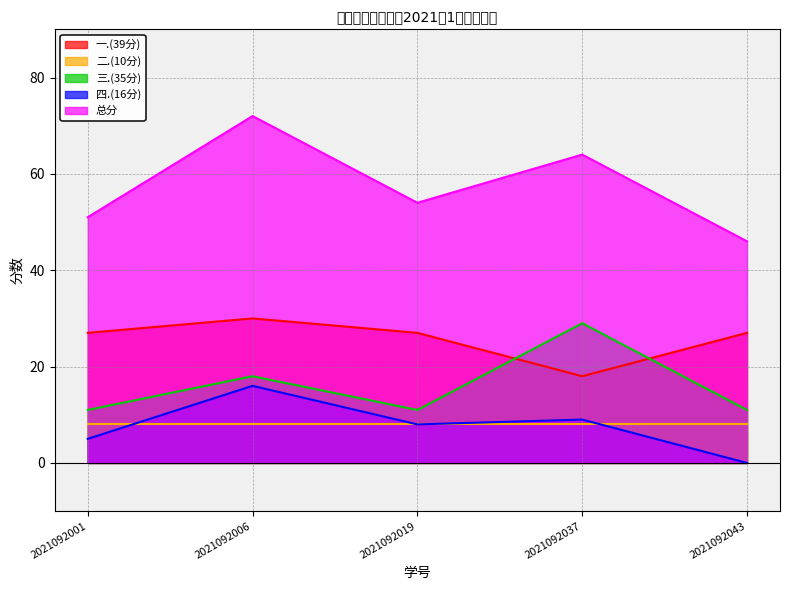

What is the lowest value of the 一.(39分) series?

18